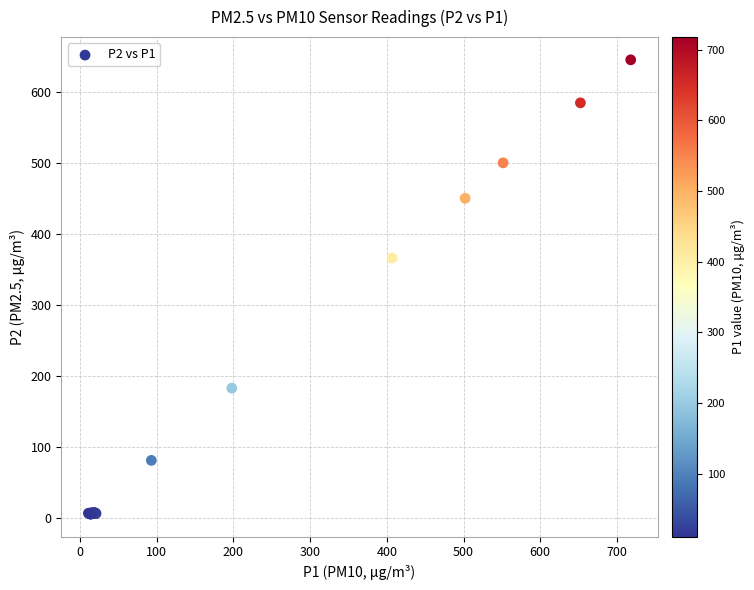

What Y value in the scatter plot is closest to 325?

366.1